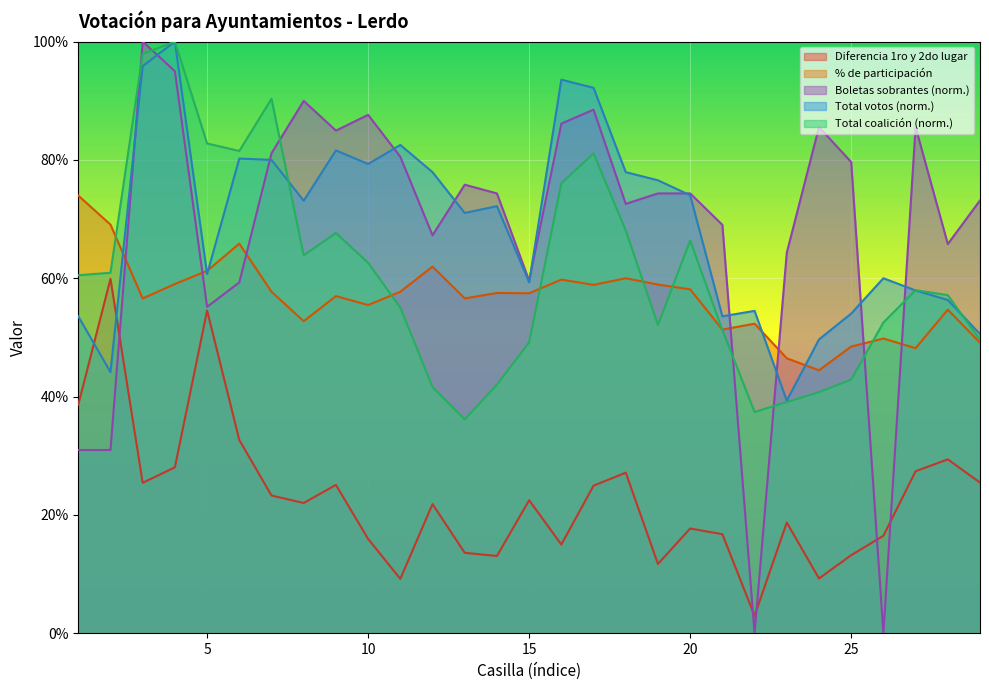

In Total coalición, how many points are lower than both neighbors (excluding endpoints)?

5